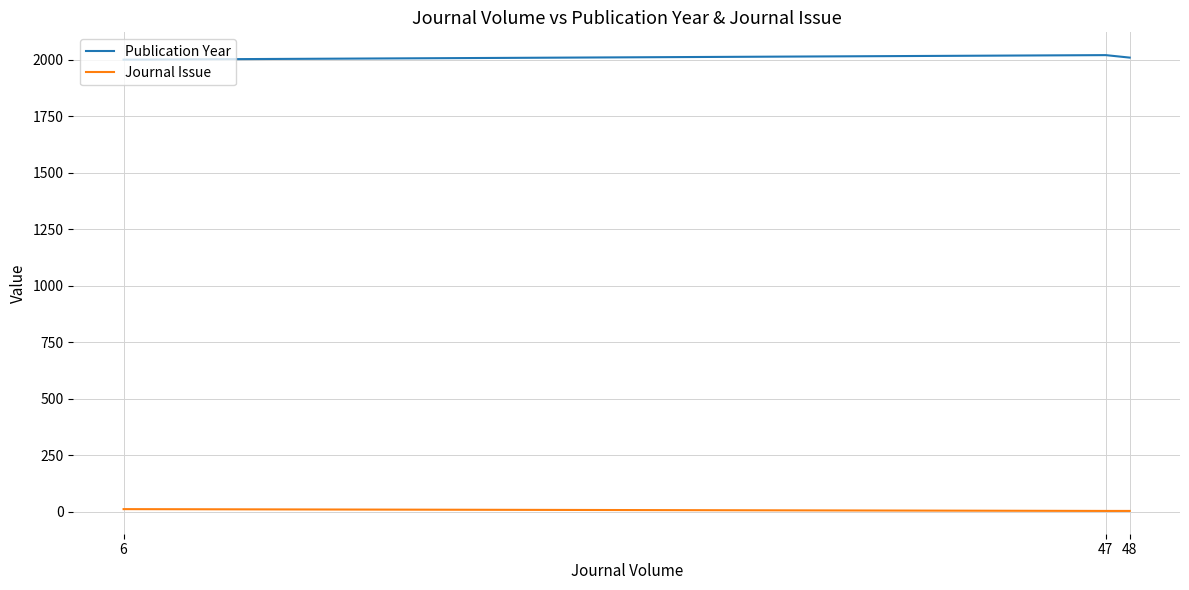

What is the average value of the Publication Year series?

2010